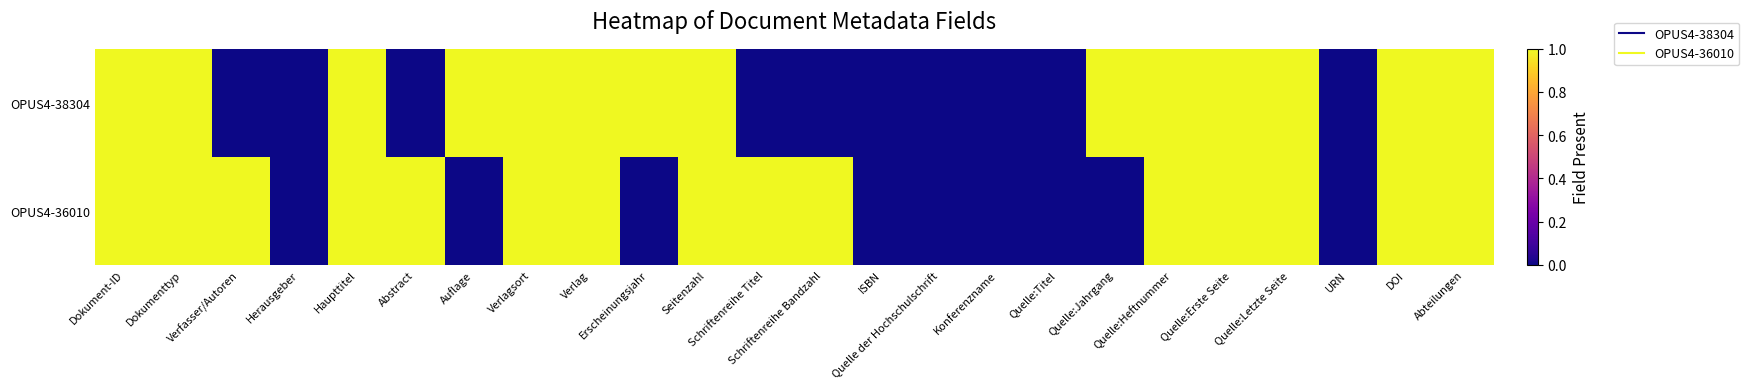

Which series has the largest total across all categories?

OPUS4-36010